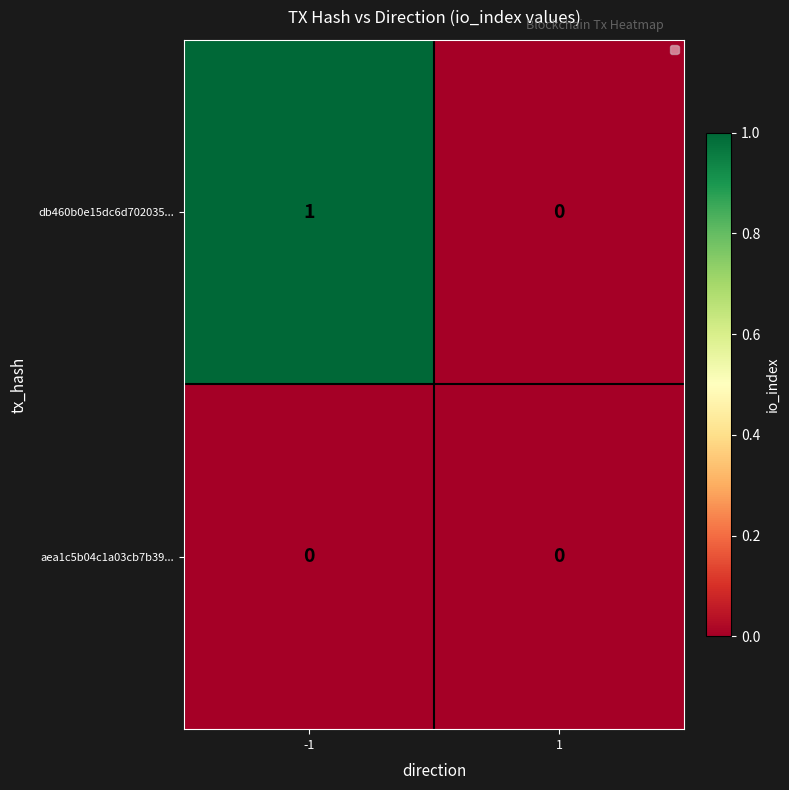

The value of db460b0e15dc6d702035... at -1 is 2. True or false?

False